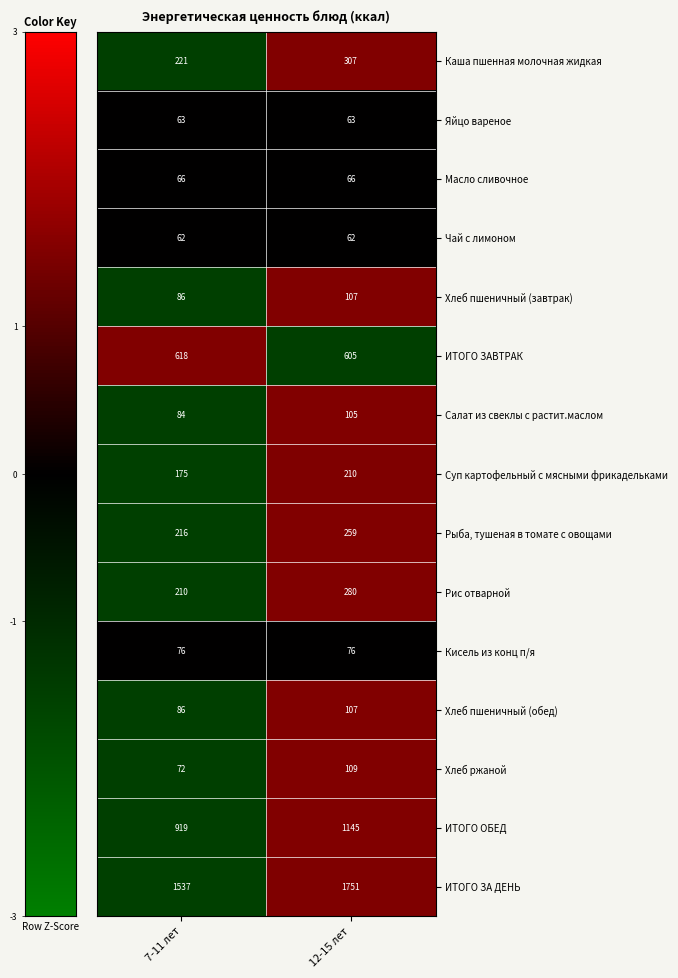

The value of Каша пшенная молочная жидкая at 12-15 лет is 525. True or false?

False